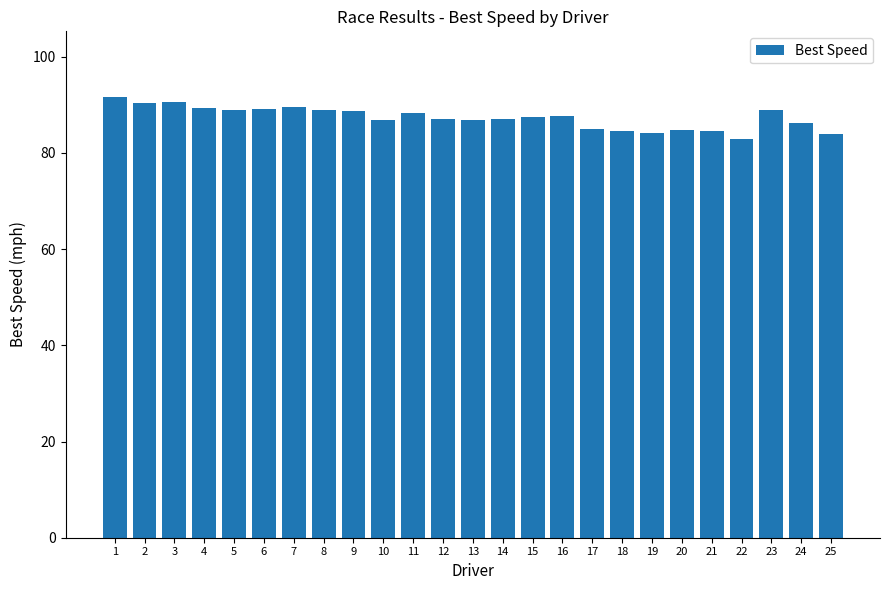

Is it true that the value at 15 is 136.7?

False